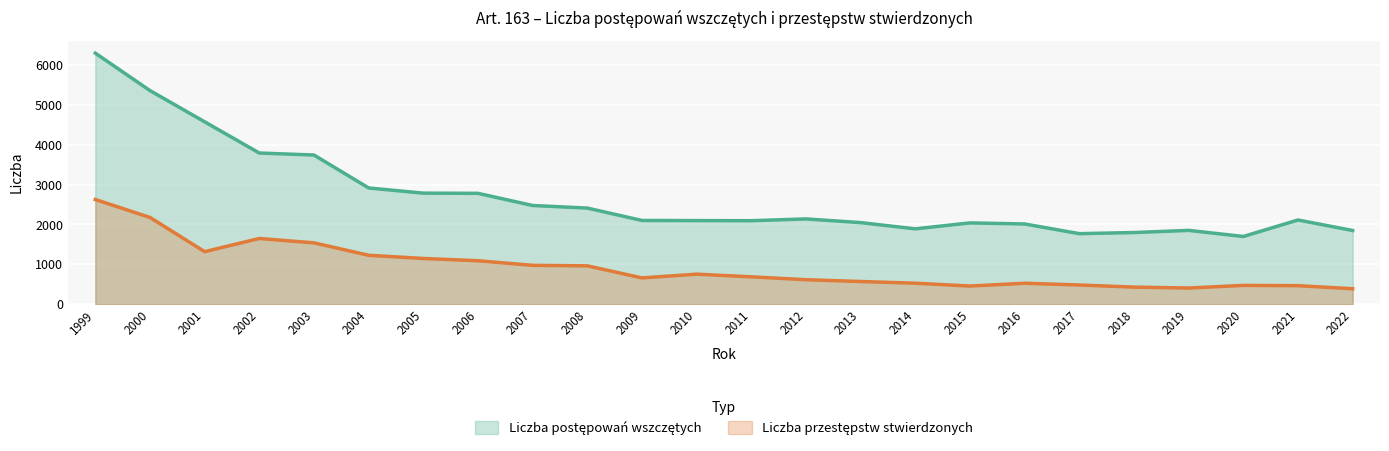

Reading left to right, what are all the values shown in this chart?

Liczba postępowań wszczętych: 6301	5362	4578	3794	3744	2917	2787	2782	2477	2412	2101	2098	2095	2140	2047	1891	2040	2013	1770	1798	1852	1699	2113	1849
Liczba przestępstw stwierdzonych: 2627	2177	1318	1649	1539	1227	1147	1090	975	962	659	753	686	614	569	526	455	525	481	428	405	471	464	387